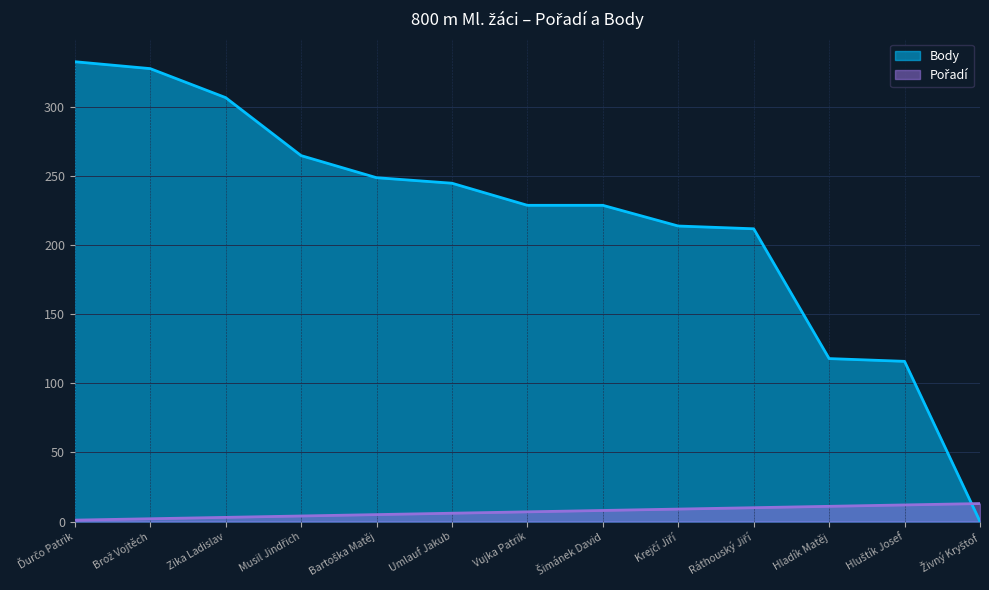

List the series in order of their overall mean, lowest first.

Pořadí, Body